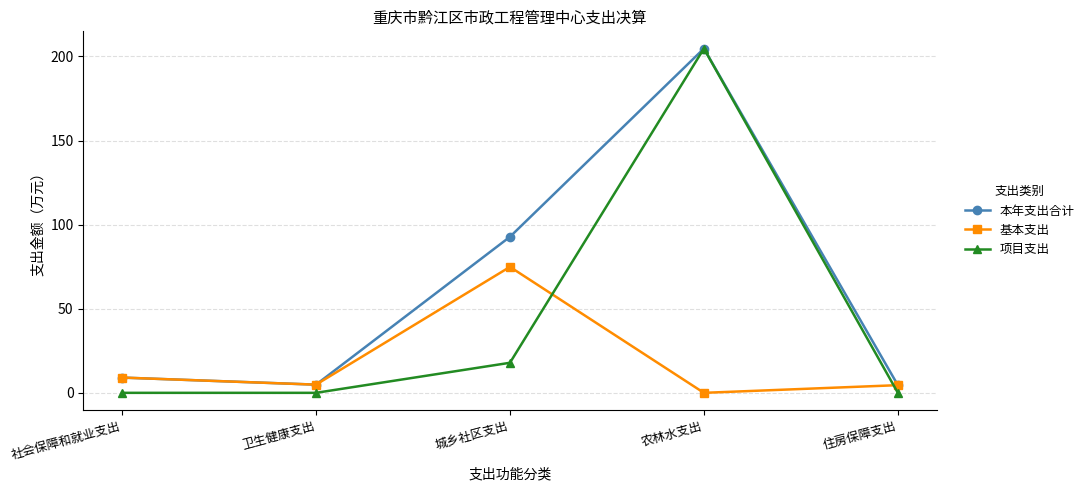

At which category is the sum across all series the highest?

农林水支出